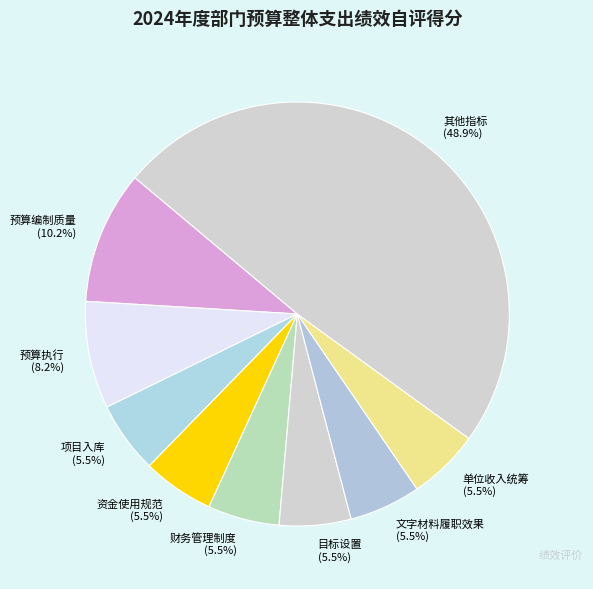

Combined, do 项目入库 (5.5%) and 其他指标 (48.9%) account for over 50%?

Yes